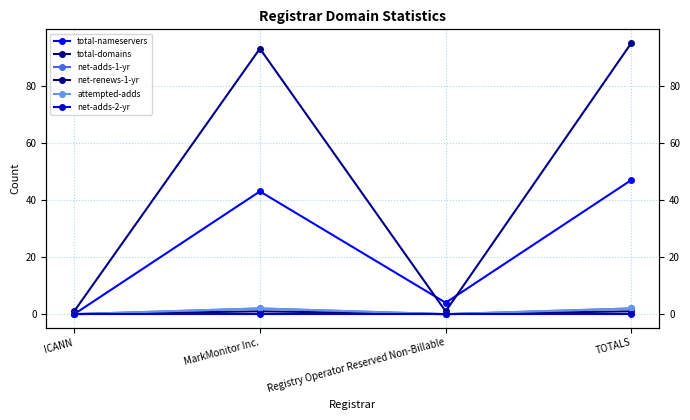

What is the label of the 1st point from the right?

TOTALS